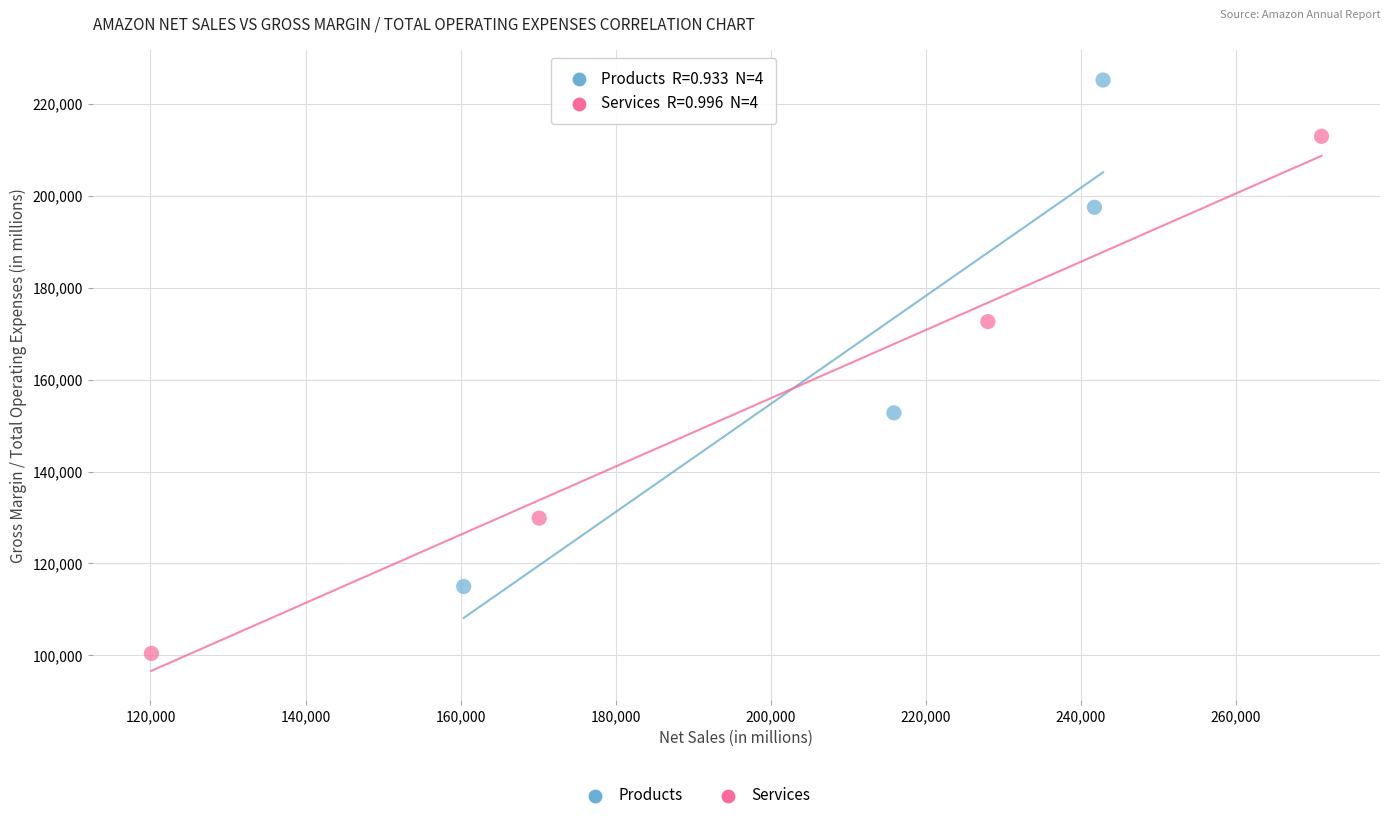

Which series contains the lowest Y value?

Services